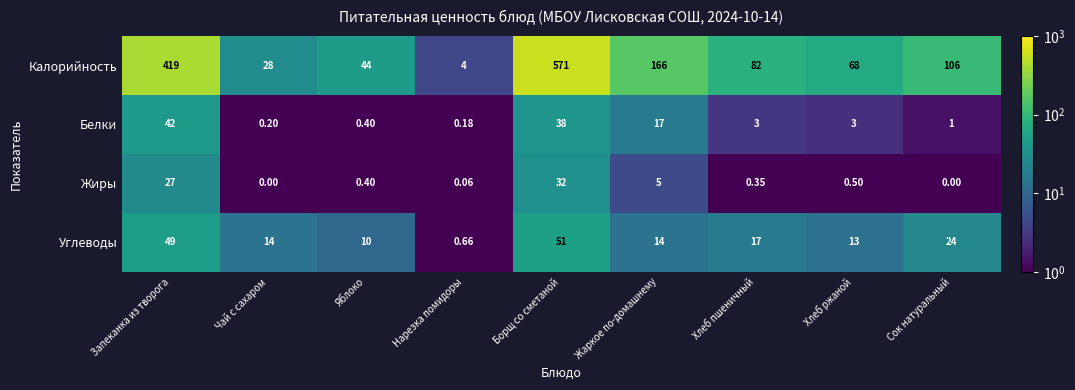

Count the number of categories in the chart.

9